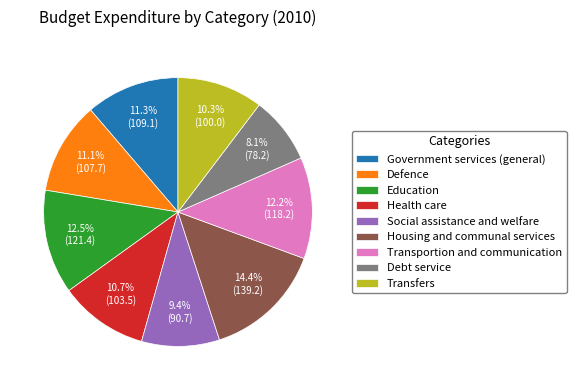

Count the number of slices in the pie.

9